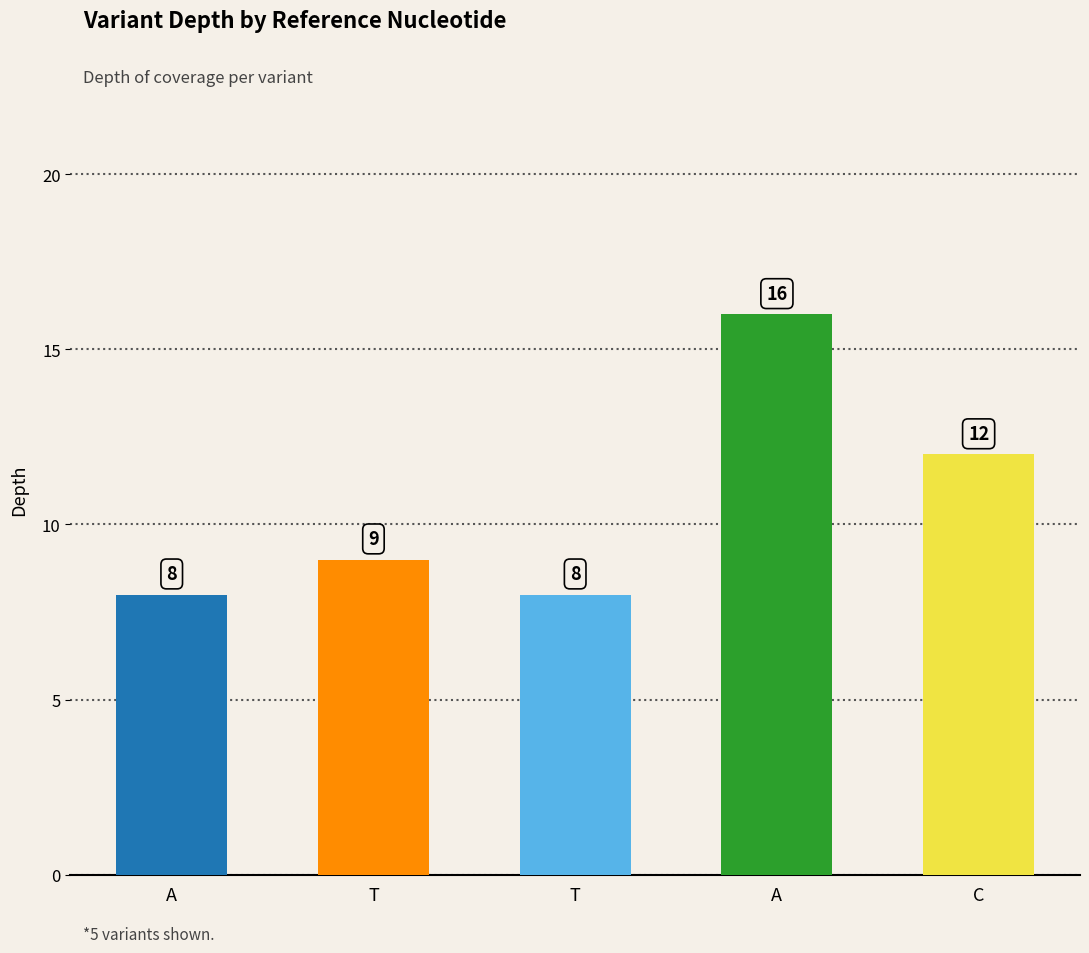

At which label is the value closest to 12?

C